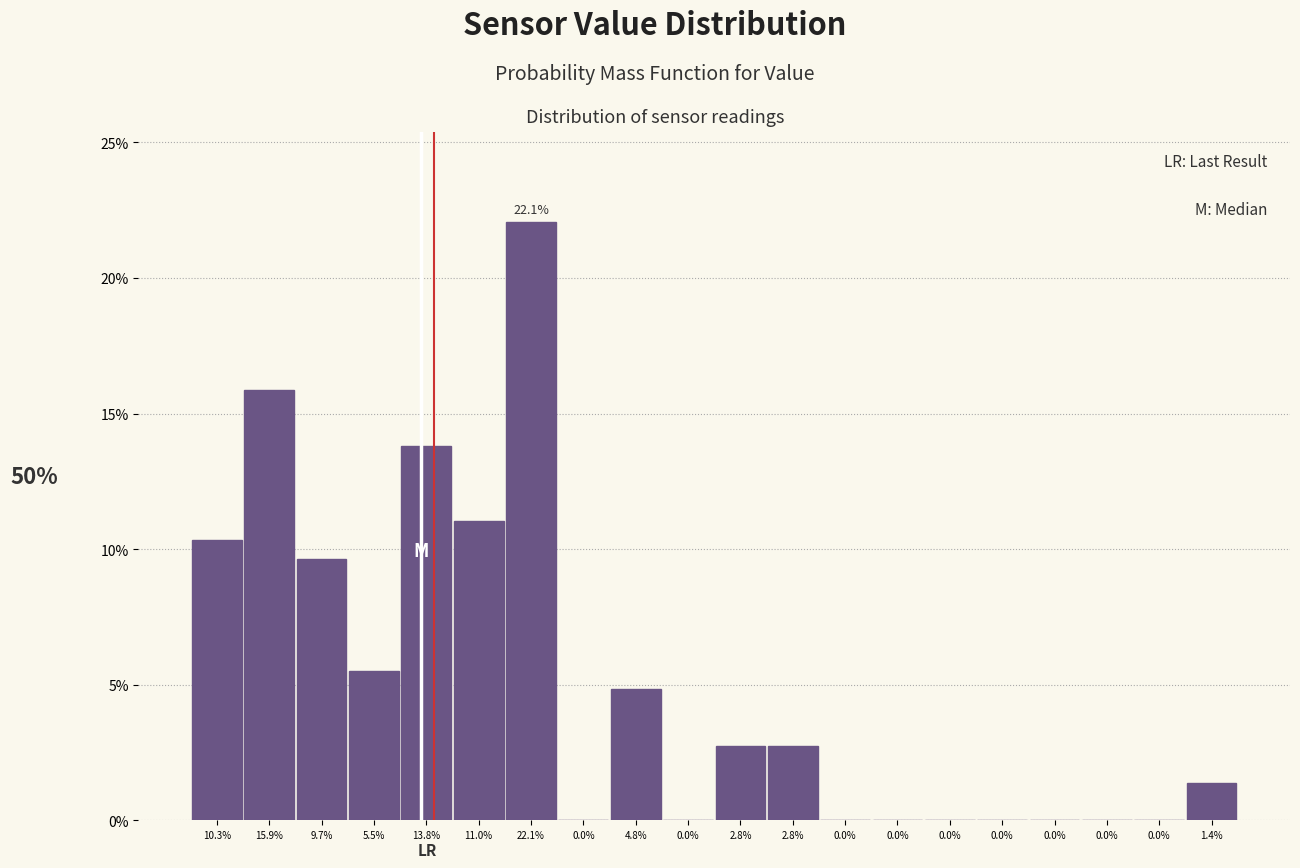

Are the bars horizontal?

No